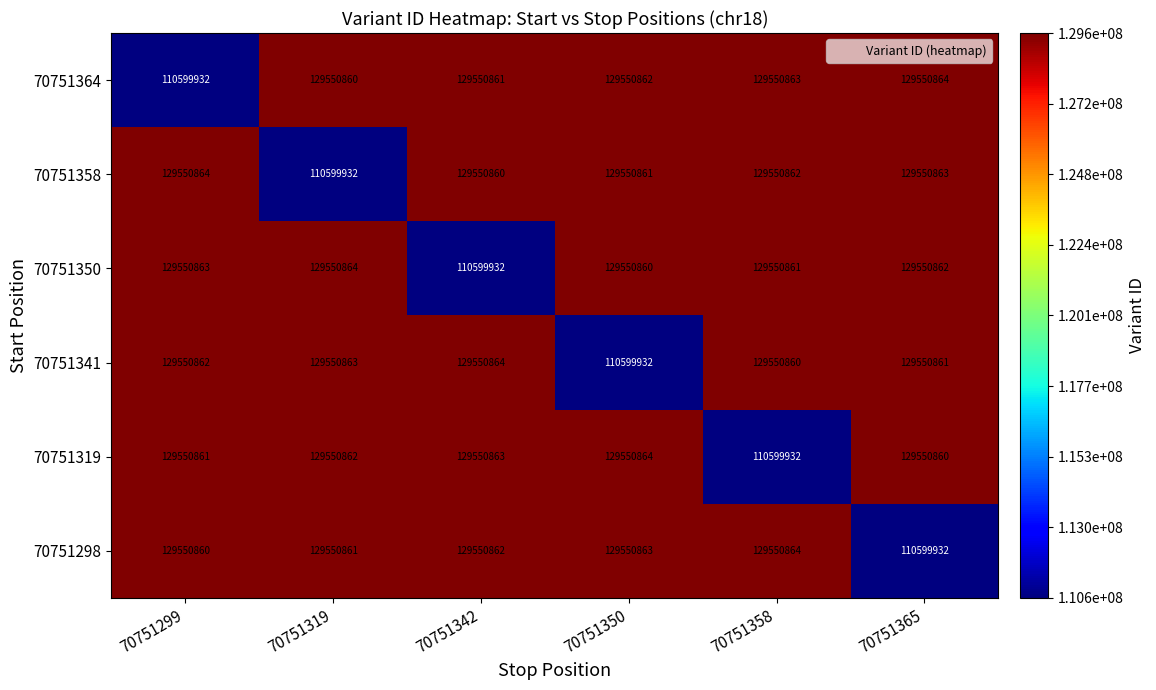

What is the sum of all 70751364 values?

758354242